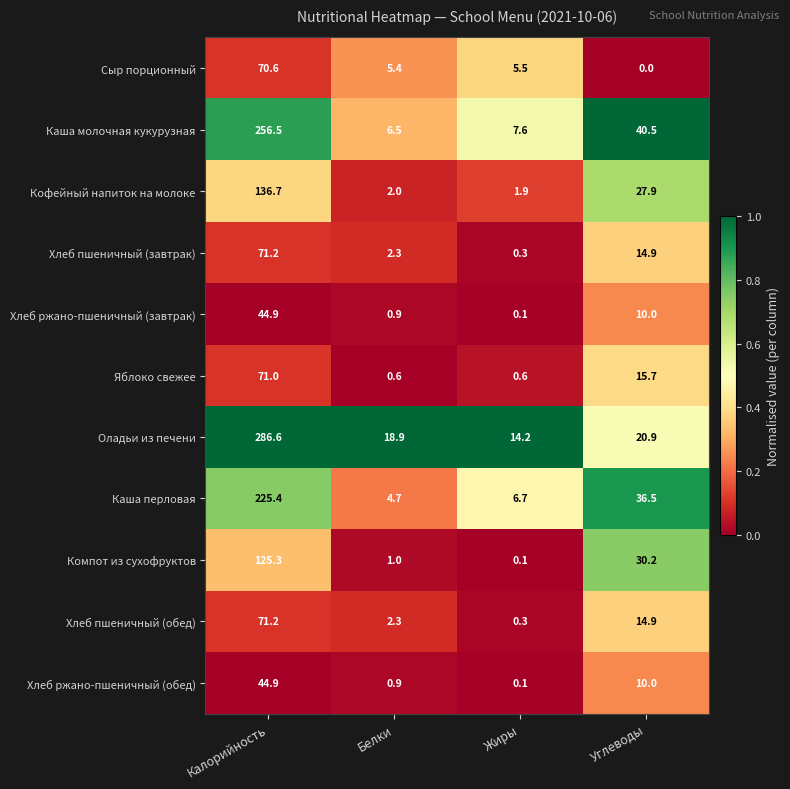

What is the maximum value shown in the chart?

286.6